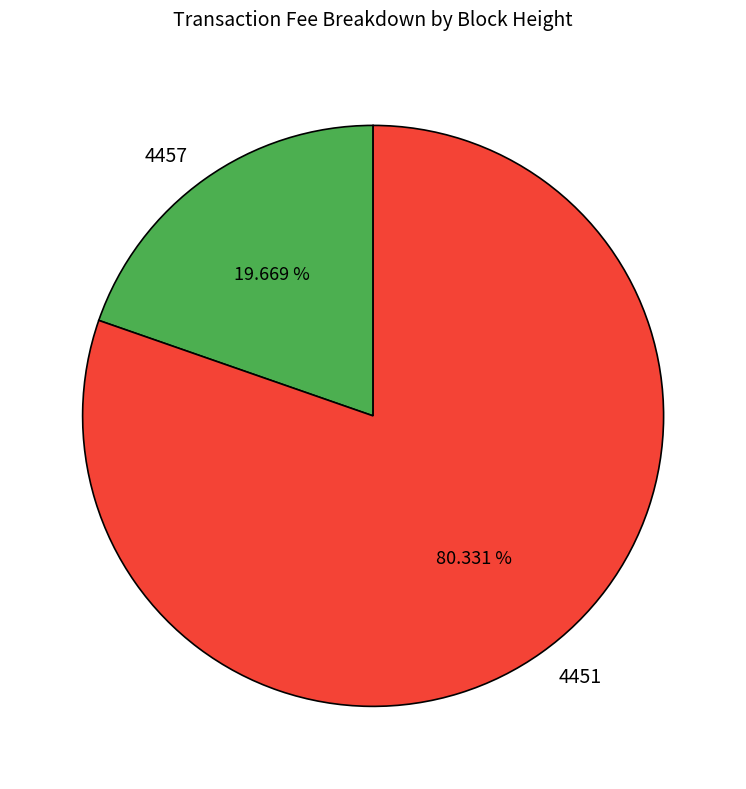

Is it true that 4457 is 14% of the pie?

False